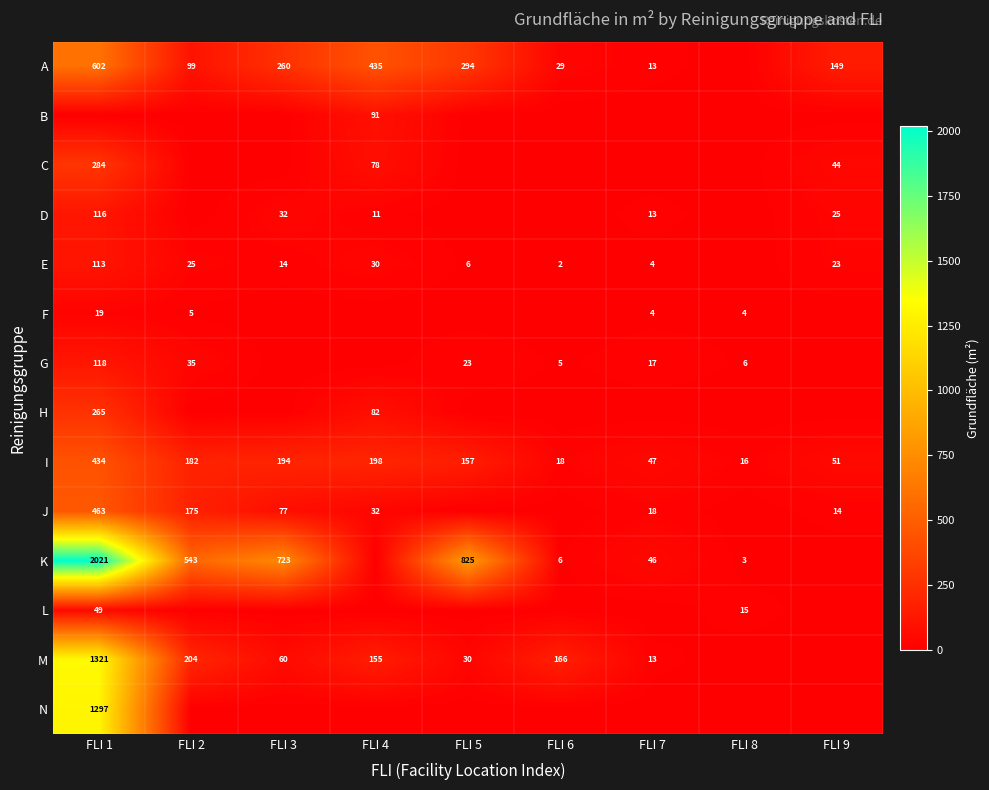

At which category is the sum across all series the highest?

FLI 1